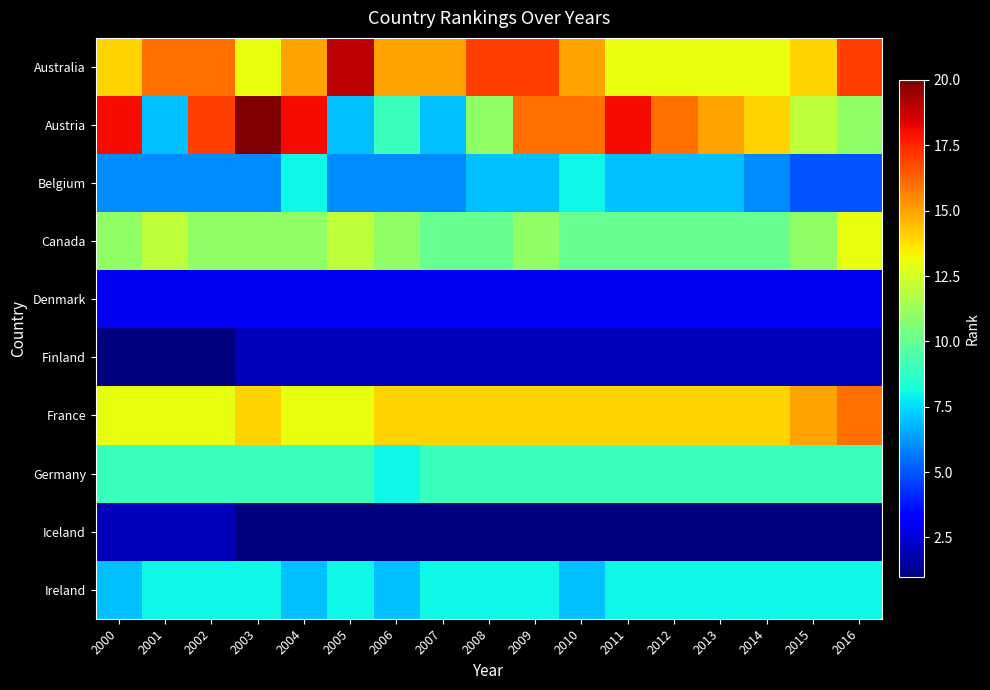

At which category is the sum across all series the highest?

2009